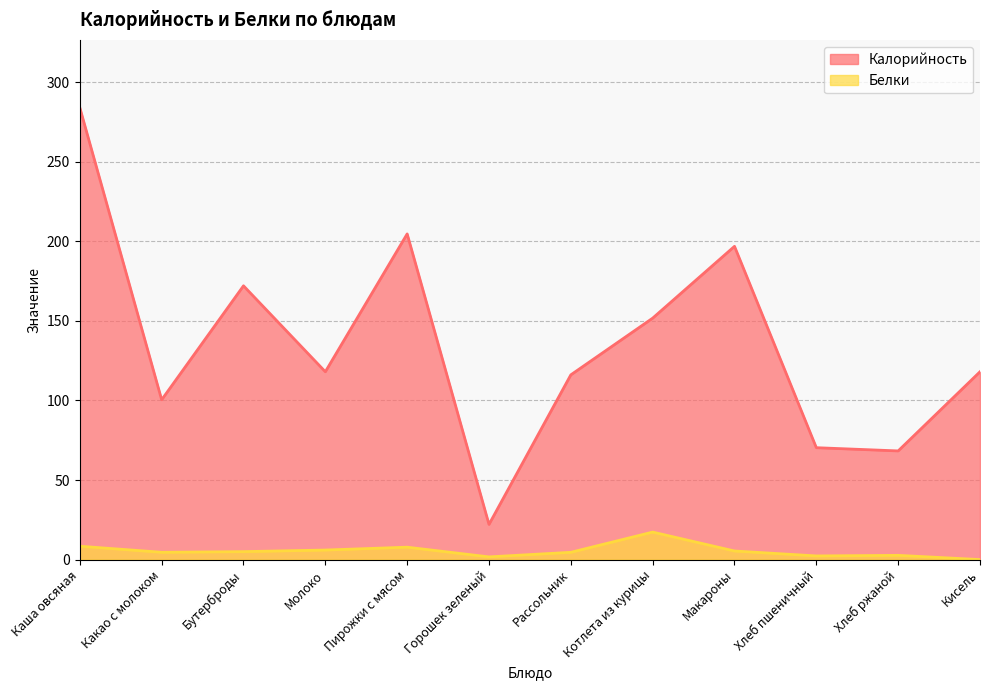

What is the total value across all series at Горошек зеленый?

23.8